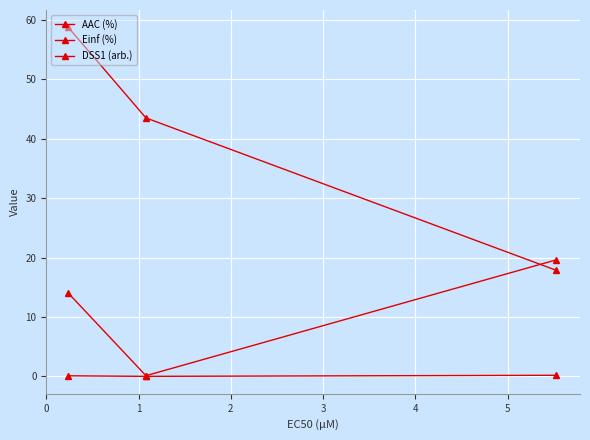

Rank the series by their average value, from highest to lowest.

Einf (%), AAC (%), DSS1 (arb.)